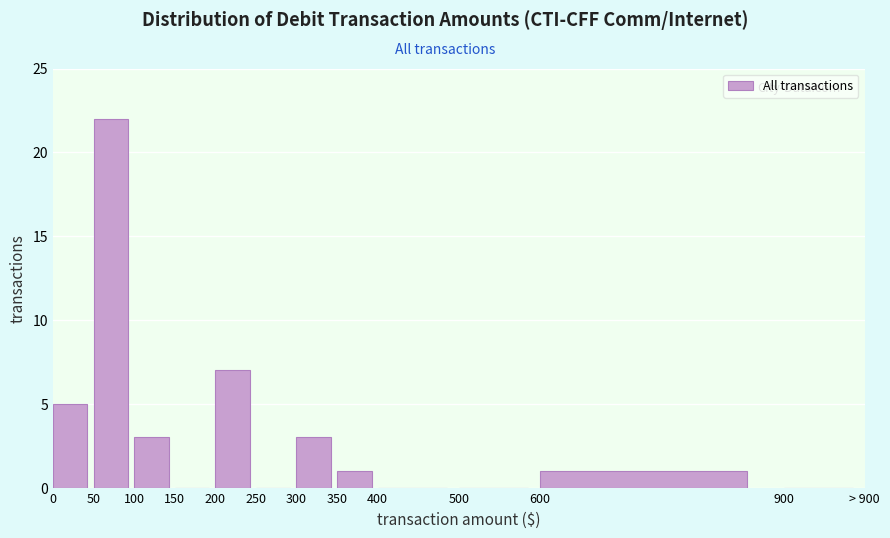

Reading right to left, extract all data points from this chart.

900=0	600=1	500=0	400=0	350=1	300=3	250=0	200=7	150=0	100=3	50=22	0=5